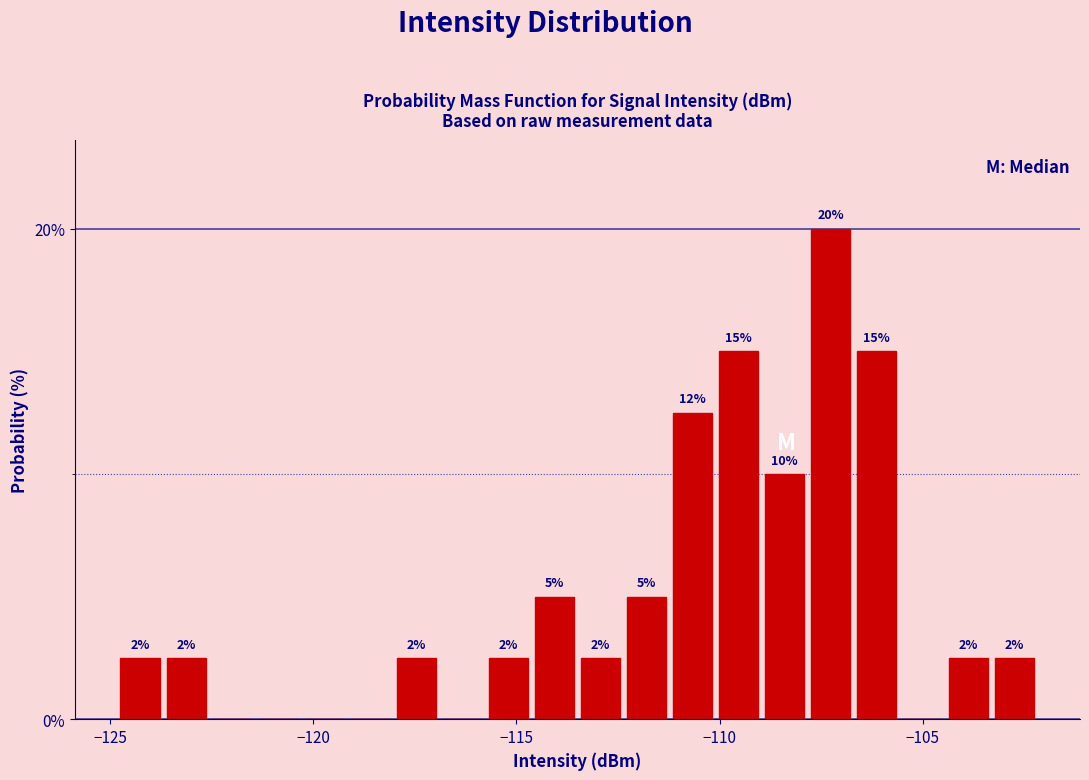

Read against the x-axis, roughly where is the centre of the tallest bar?

-107.5